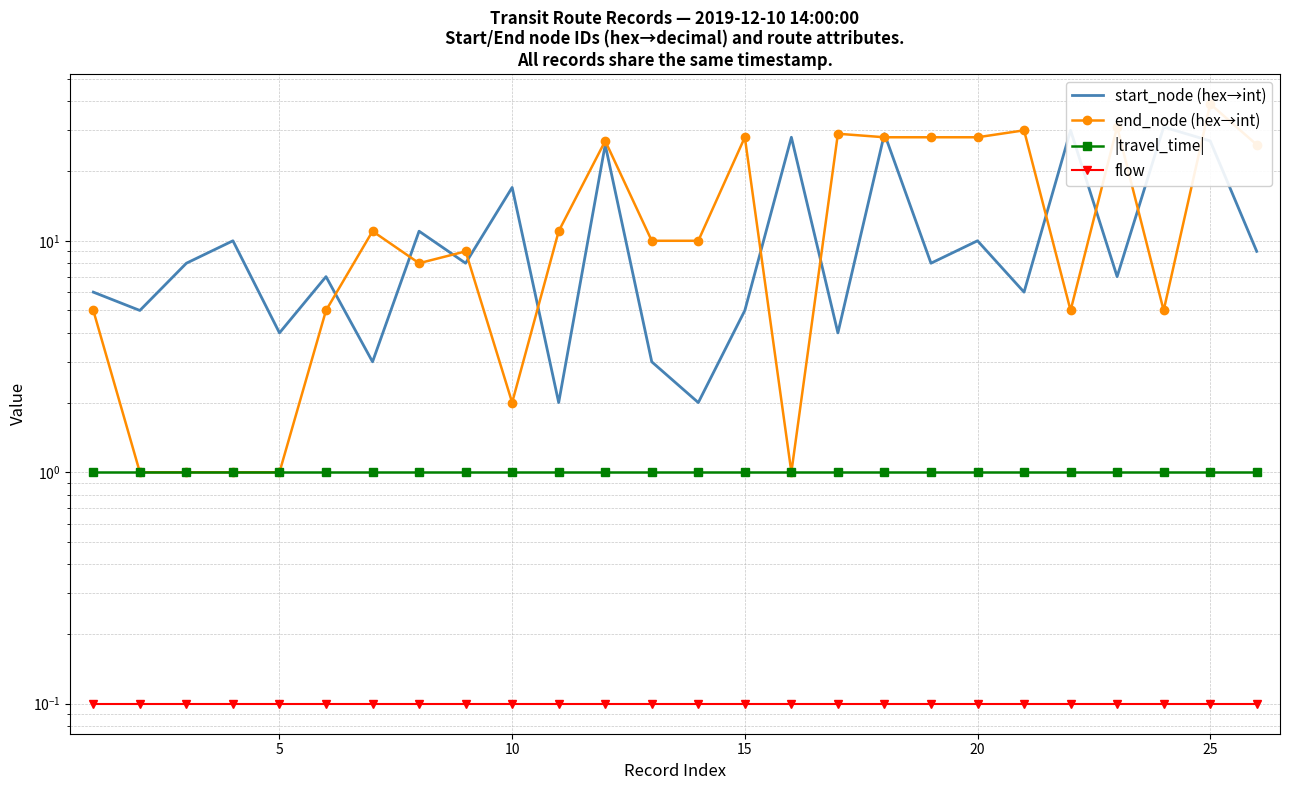

True or false: |travel_time| and start_node (hex→int) cross at least once.

False